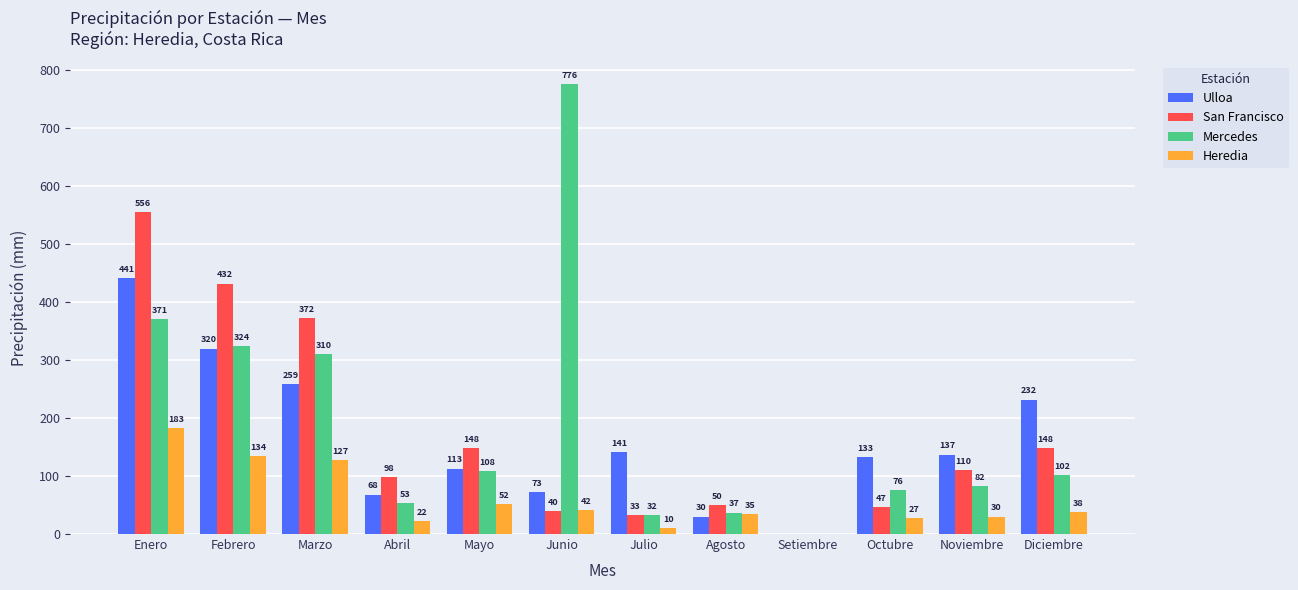

Between Abril and Octubre, which series saw the biggest shift?

Ulloa